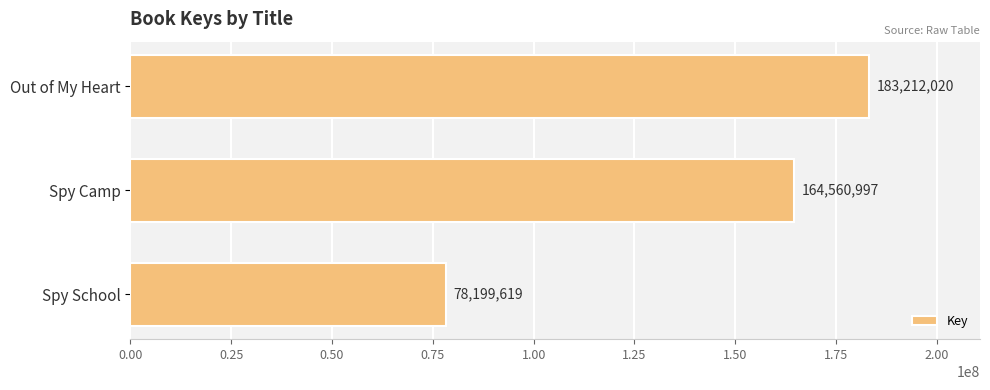

What is the minimum value shown in the chart?

78199619